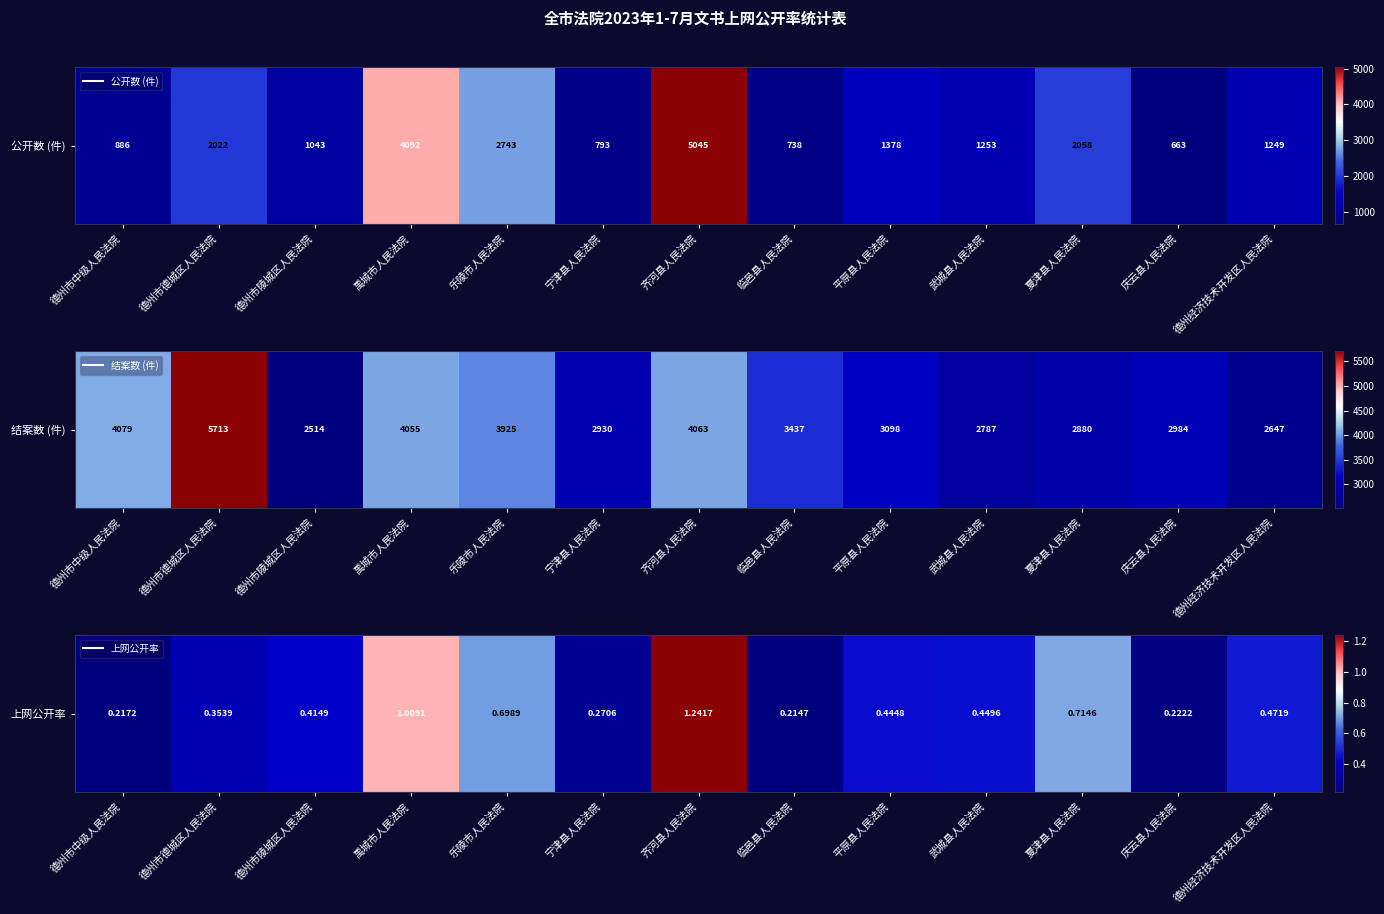

Is it true that the value at 临邑县人民法院 is 0.1?

False